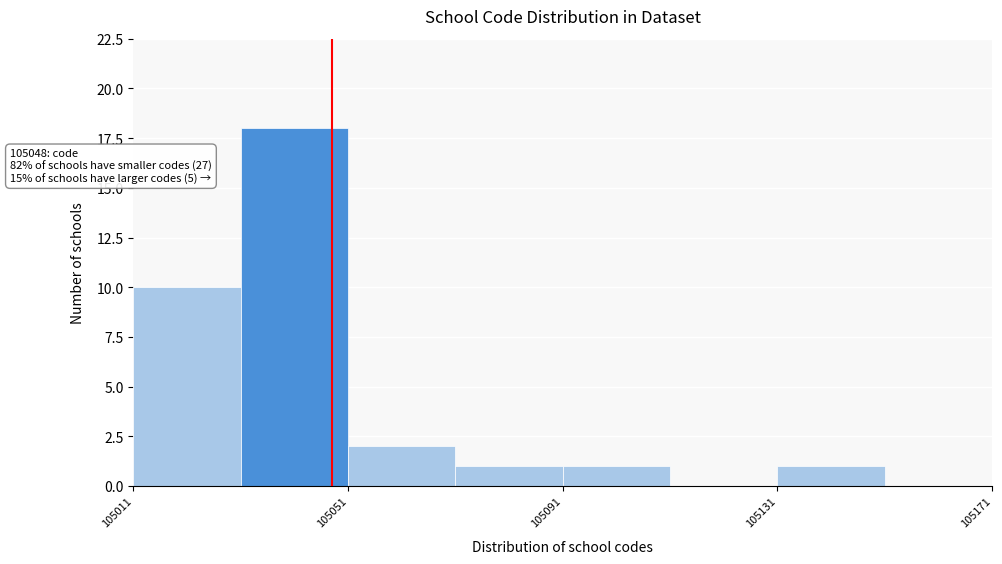

Over which range of the x-axis is the bar tallest?

105031 to 105051